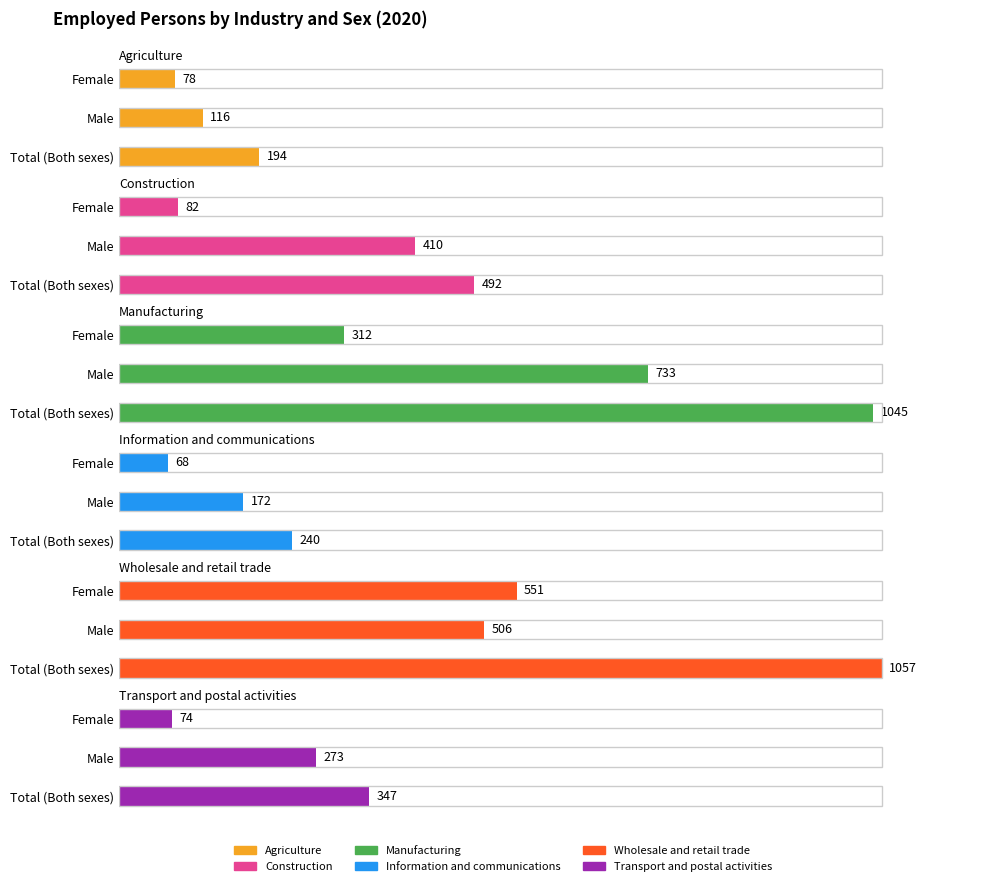

The Agriculture series shows 165 at Male. True or false?

False